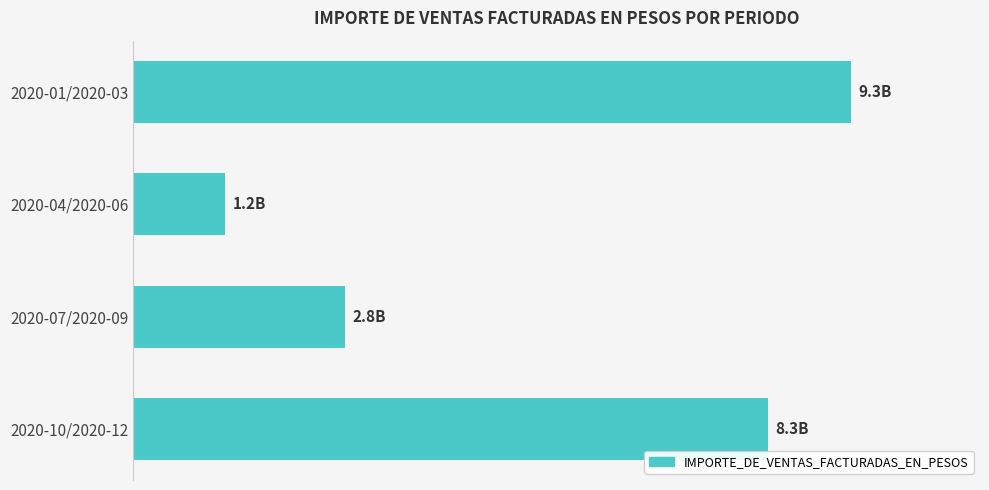

Does the chart contain any negative values?

No